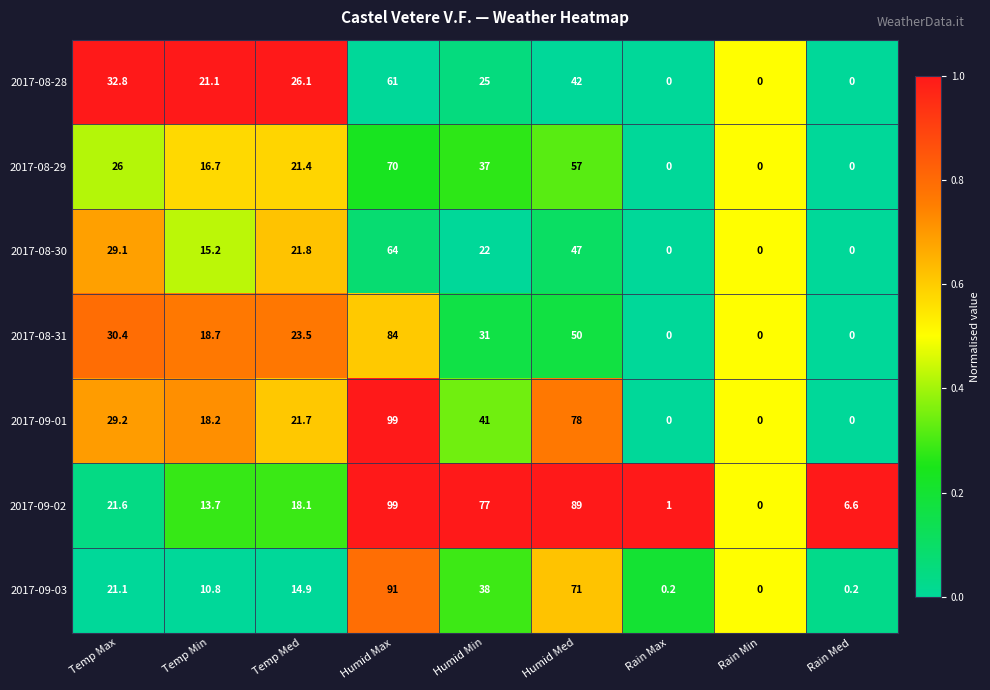

What is the highest value of the 2017-08-31 series?

84.0